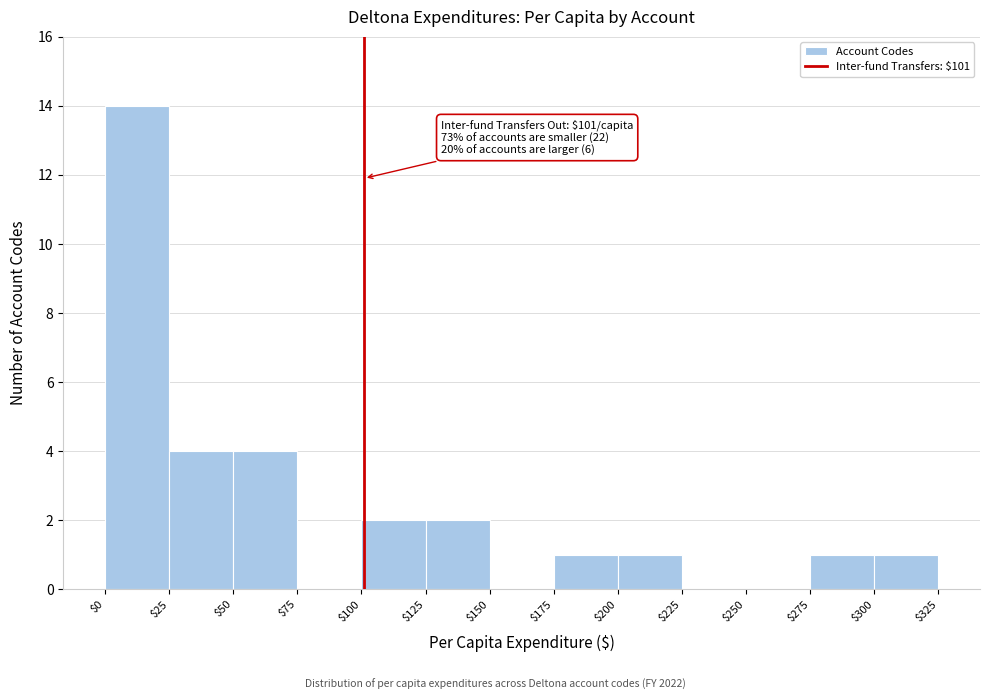

Over which range of the x-axis is the bar tallest?

$0 to $25